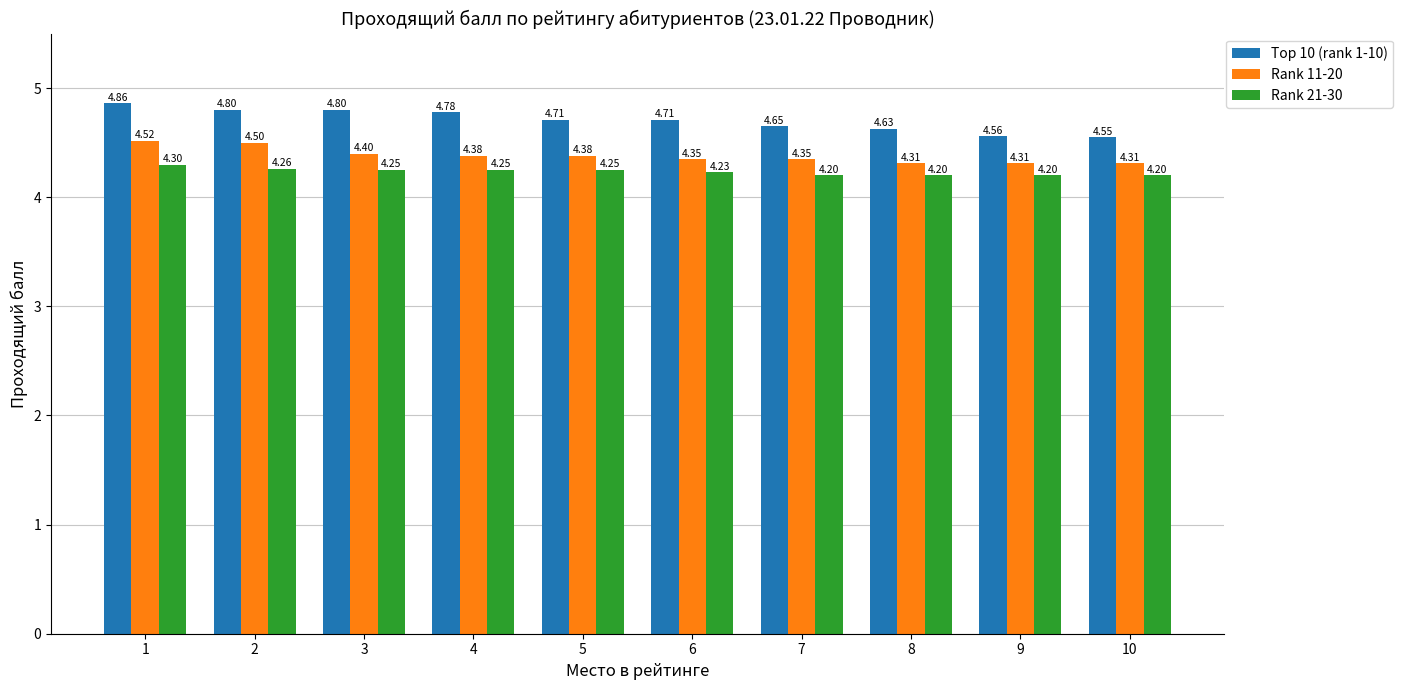

What is the value of the Top 10 (rank 1-10) bar at the 2nd from the left?

4.8